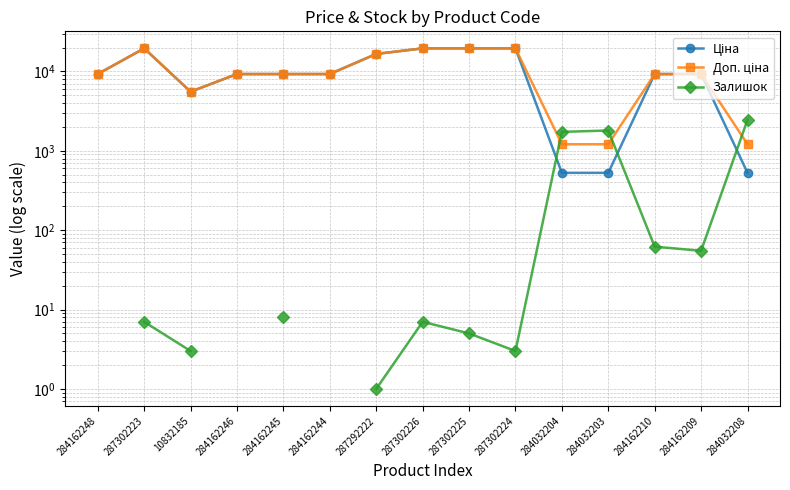

What is the label of the 3rd point from the left?

10832185